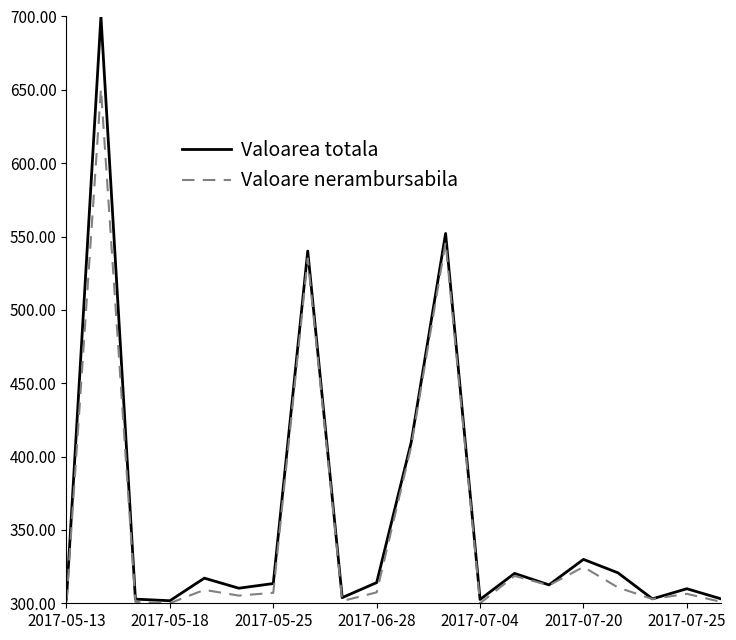

List the series in order of their peak value, highest first.

Valoarea totala, Valoare nerambursabila